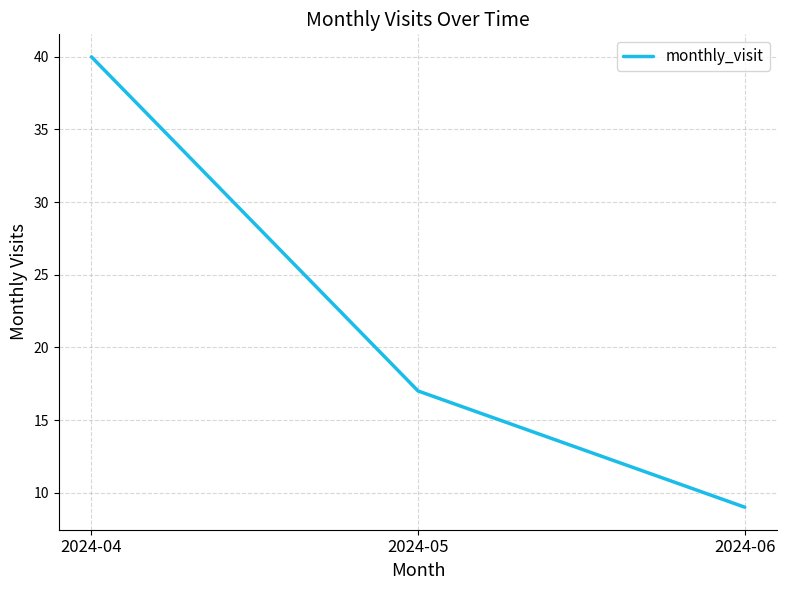

Read the value at 2024-05, to the nearest 10.

20